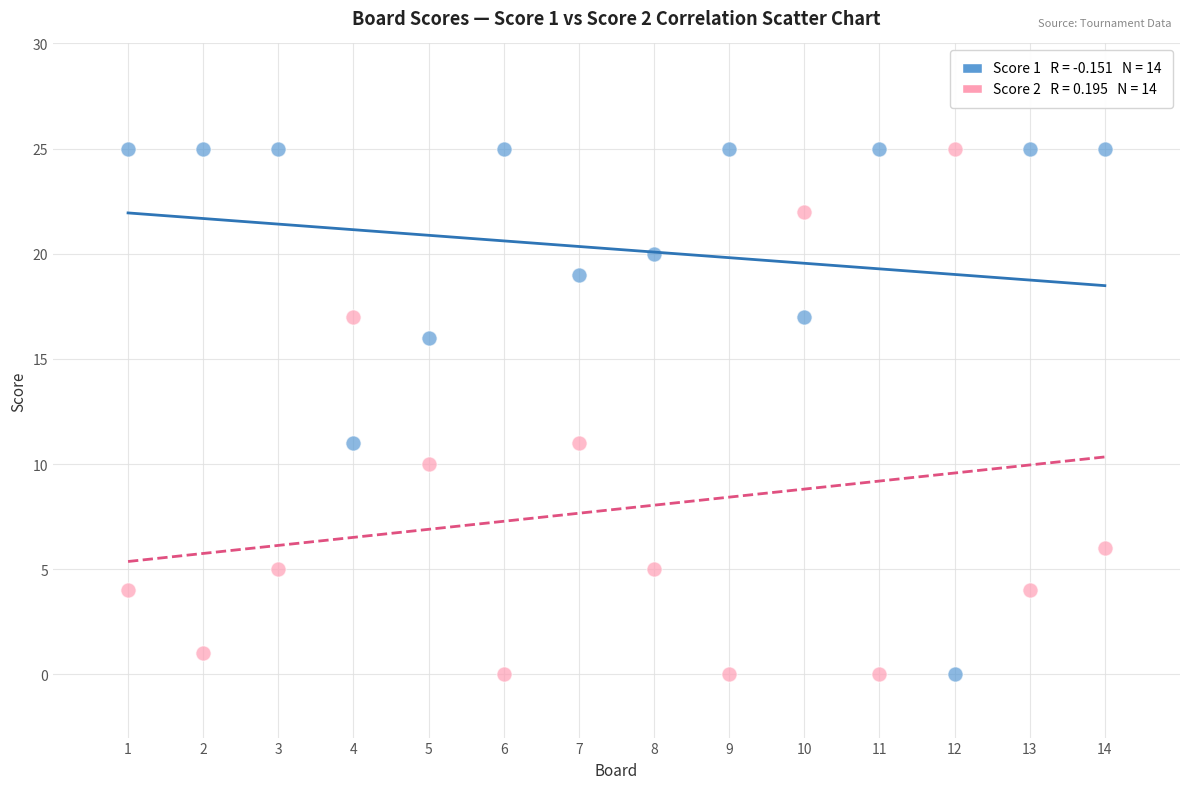

Across all data points, what is the range of Y values (max minus min)?

25